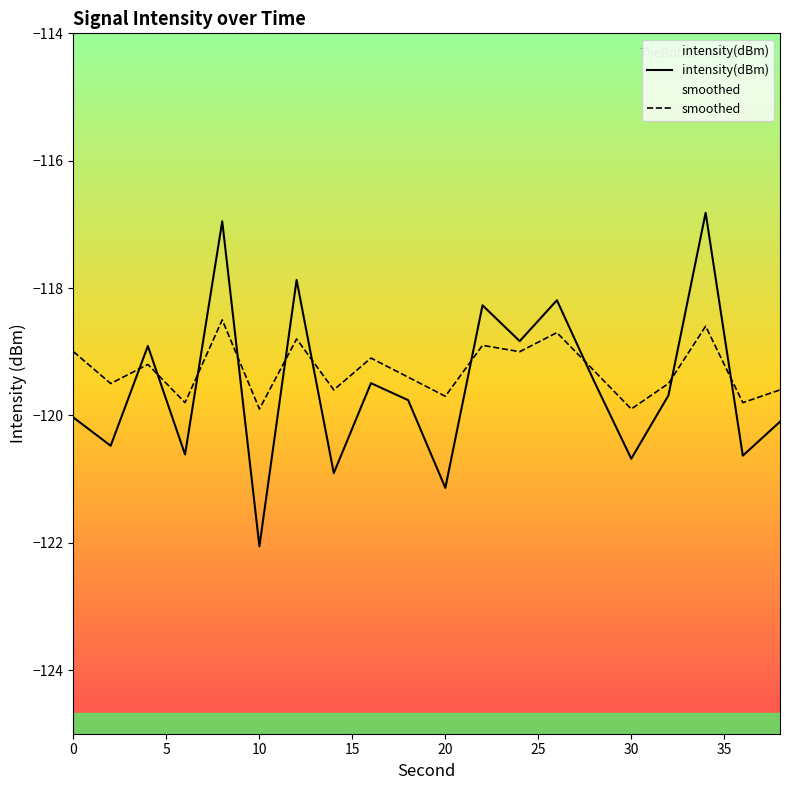

What is the difference between the maximum and minimum values in the intensity(dBm) series?

5.2